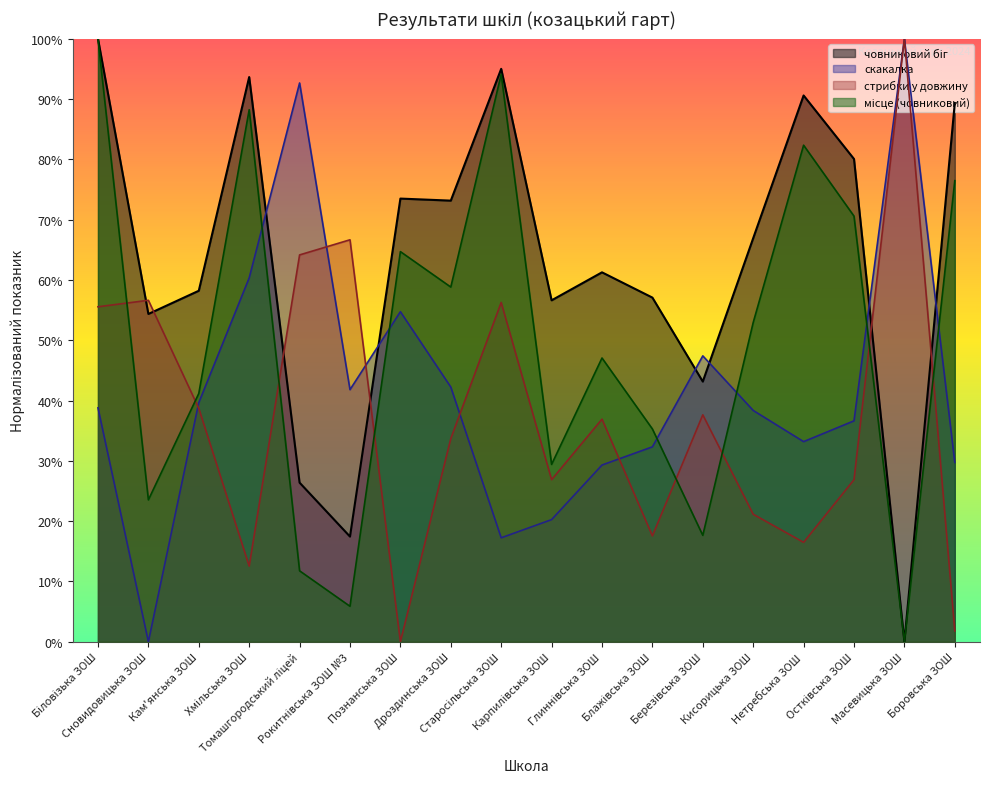

Which has a higher value, Дроздинська ЗОШ or Кисорицька ЗОШ?

Дроздинська ЗОШ